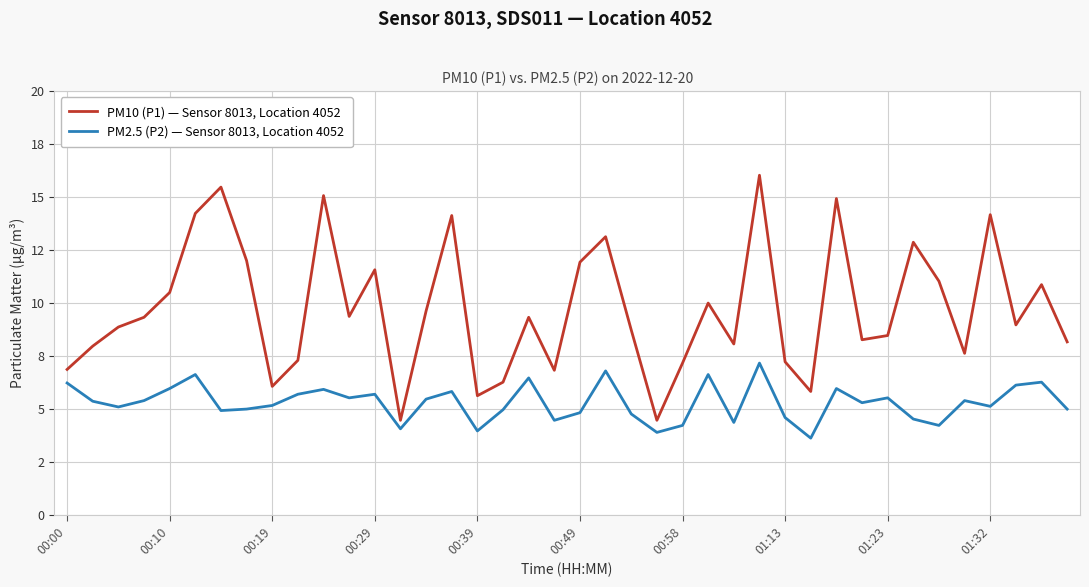

Which series has the largest total across all categories?

PM10 (P1) — Sensor 8013, Location 4052